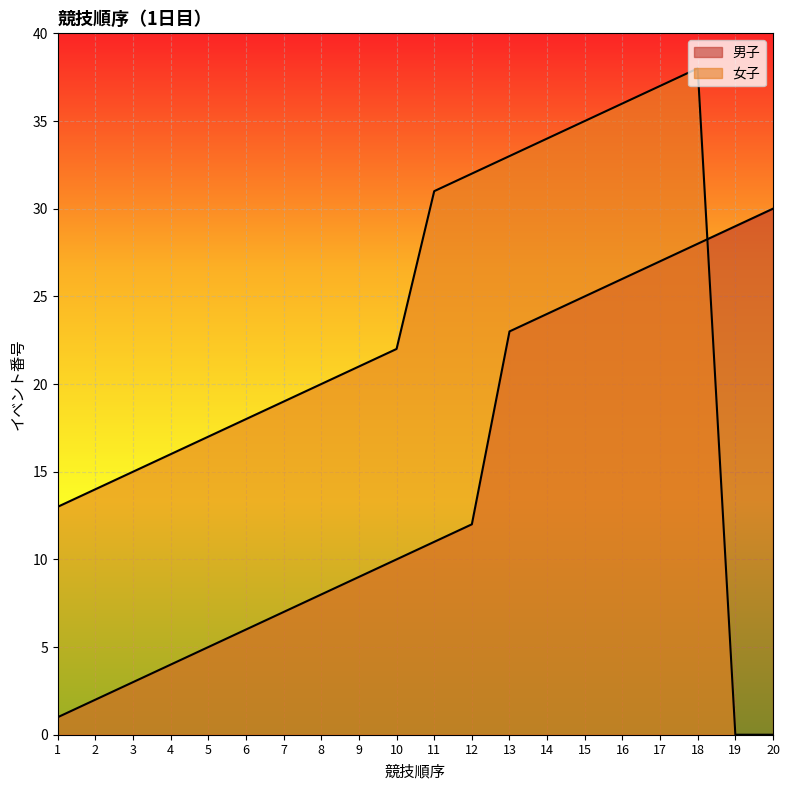

What is the sum of all 男子 values?

290